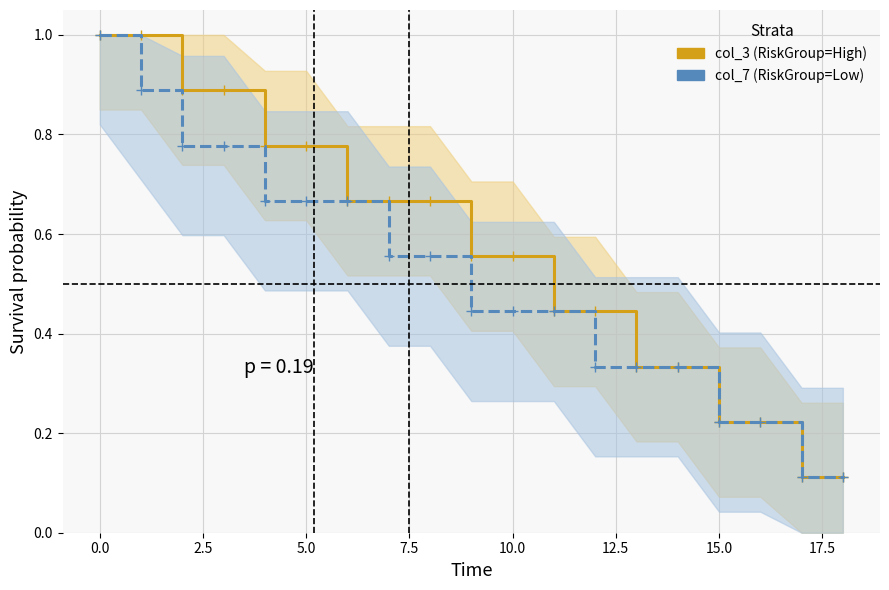

Rank the series by their maximum value, from lowest to highest.

col_3_line, col_7_line